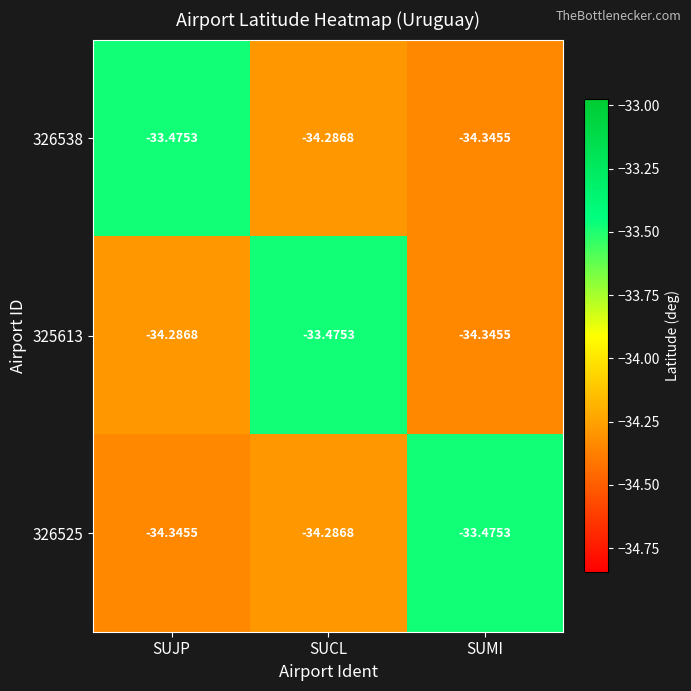

Which category has the highest value in the 326525 series?

SUMI